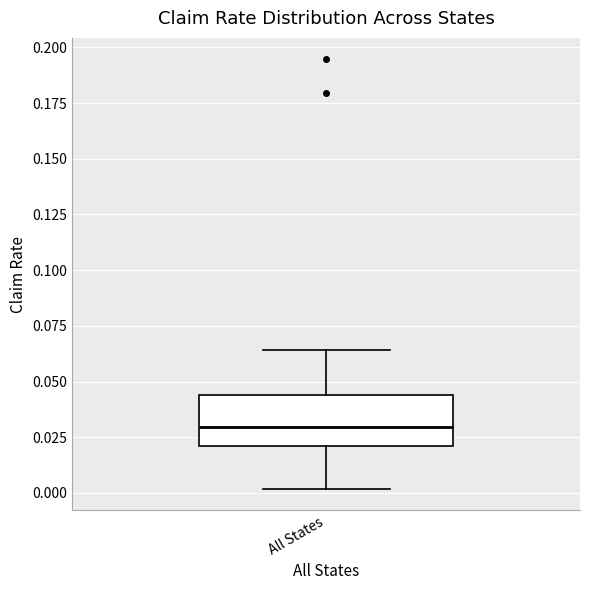

Transcribe this box plot: give where the median line is, the range the box spans, and where the two whiskers end, as read against the y-axis. The values are not printed on the chart, so give them approximately, as read against the axis.

median 0.030, box 0.020 to 0.045, whiskers 0.000 to 0.065